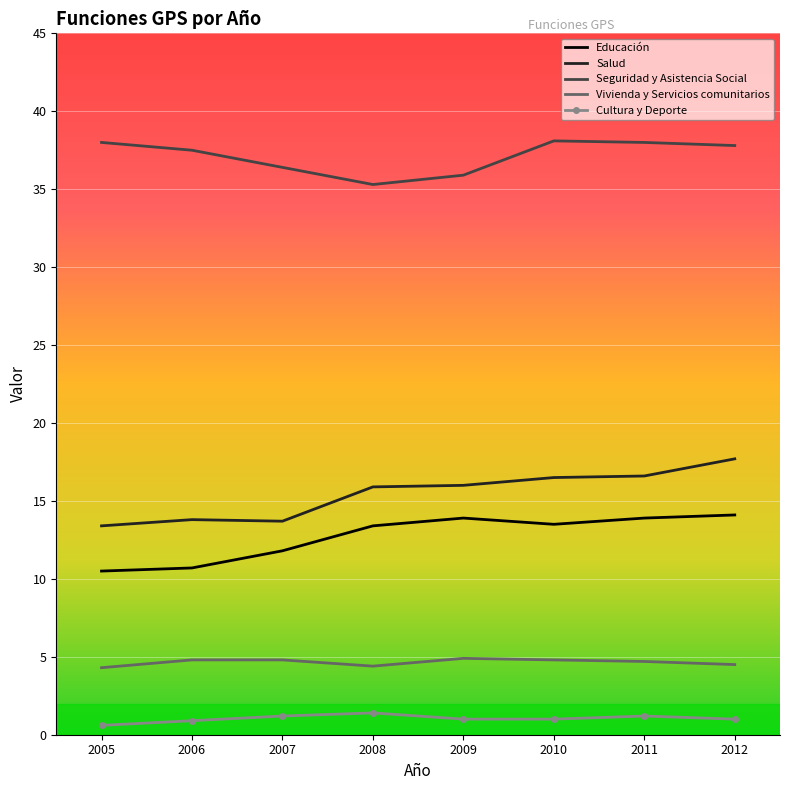

True or false: Cultura y Deporte and Educación cross at least once.

False